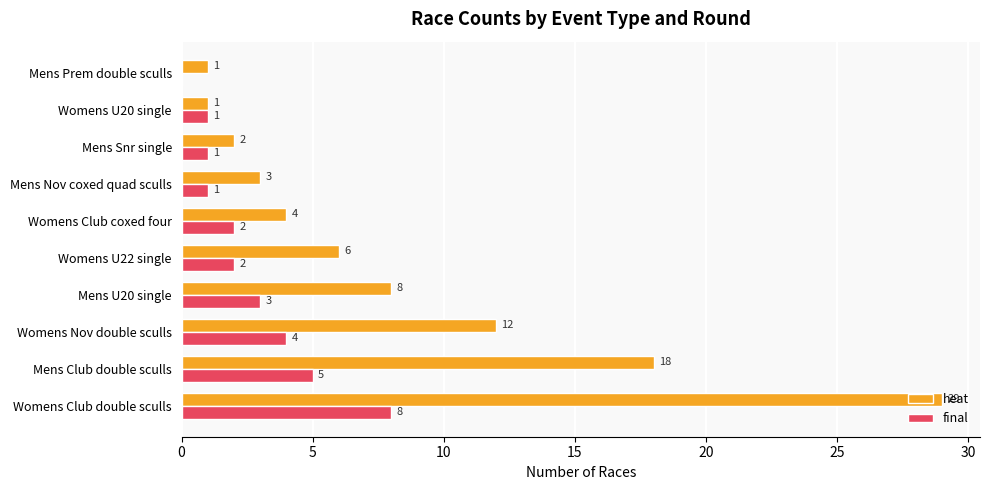

Is the value of final at Womens Nov double sculls greater than the value of heat at Mens Nov coxed quad sculls?

Yes